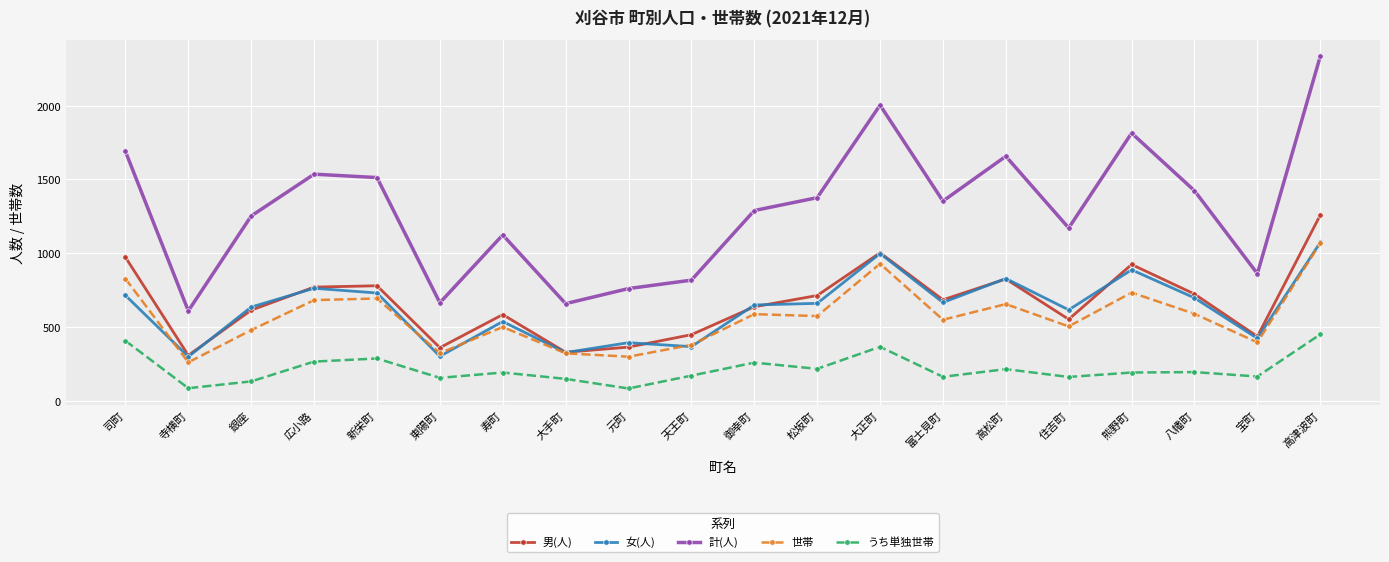

What are all the series names shown in the legend?

男(人), 女(人), 計(人), 世帯, うち単独世帯